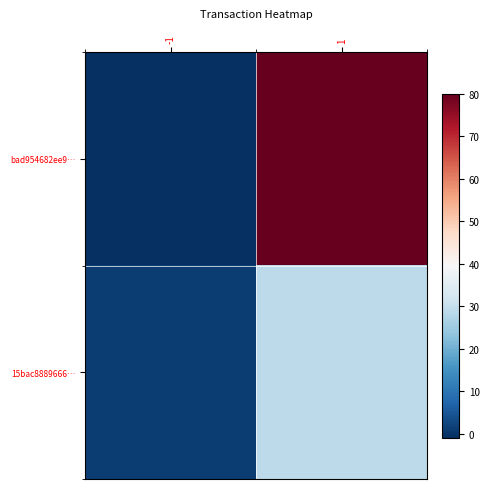

At how many categories does at least one series exceed 53?

1